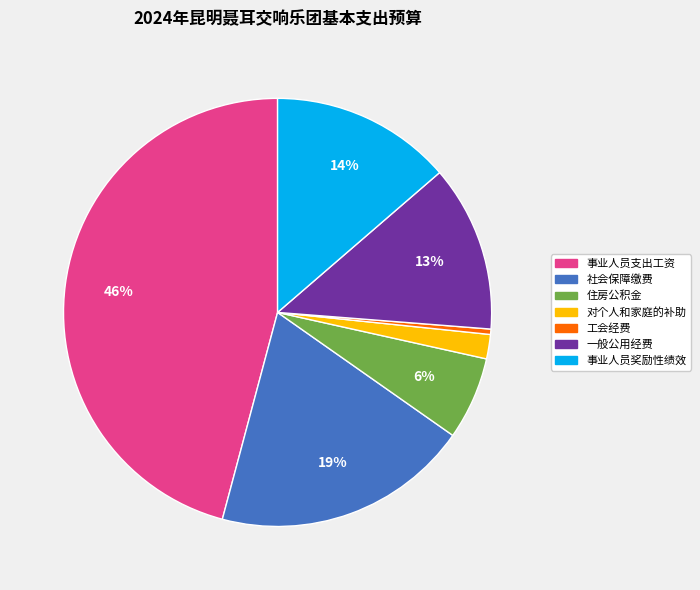

Rank the categories by value from lowest to highest.

工会经费, 对个人和家庭的补助, 住房公积金, 一般公用经费, 事业人员奖励性绩效, 社会保障缴费, 事业人员支出工资